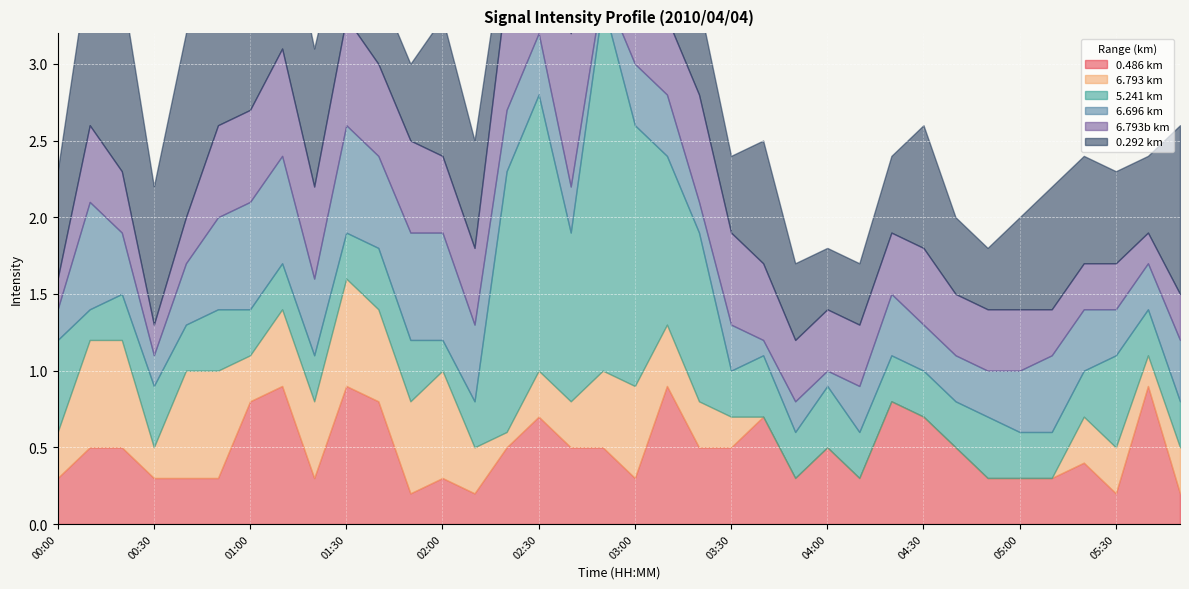

True or false: 5.241 has a value of 0.3 at 03:30.

True